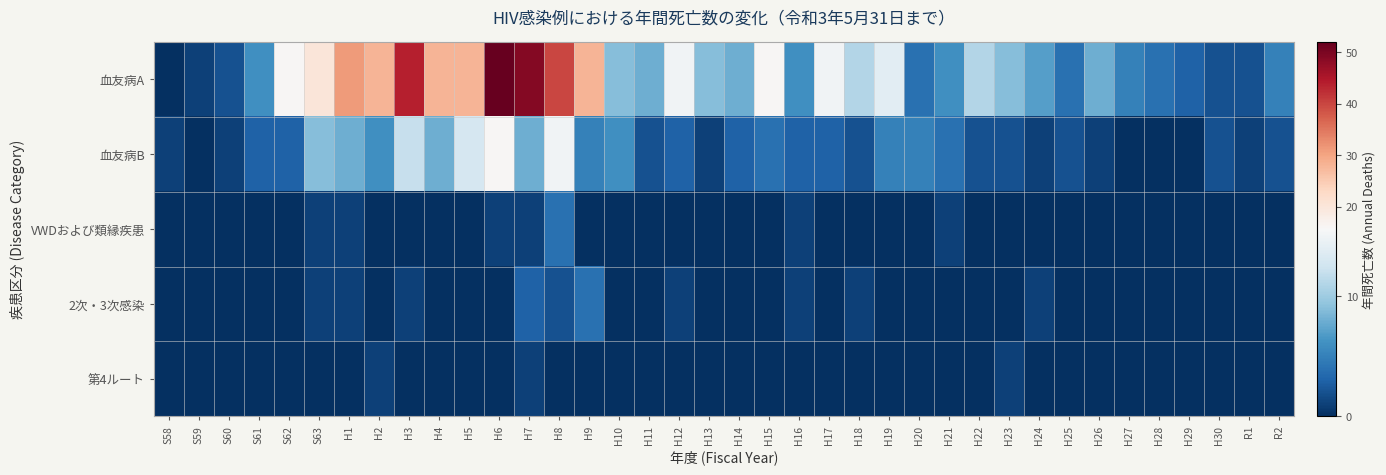

What is the greatest value displayed?

52